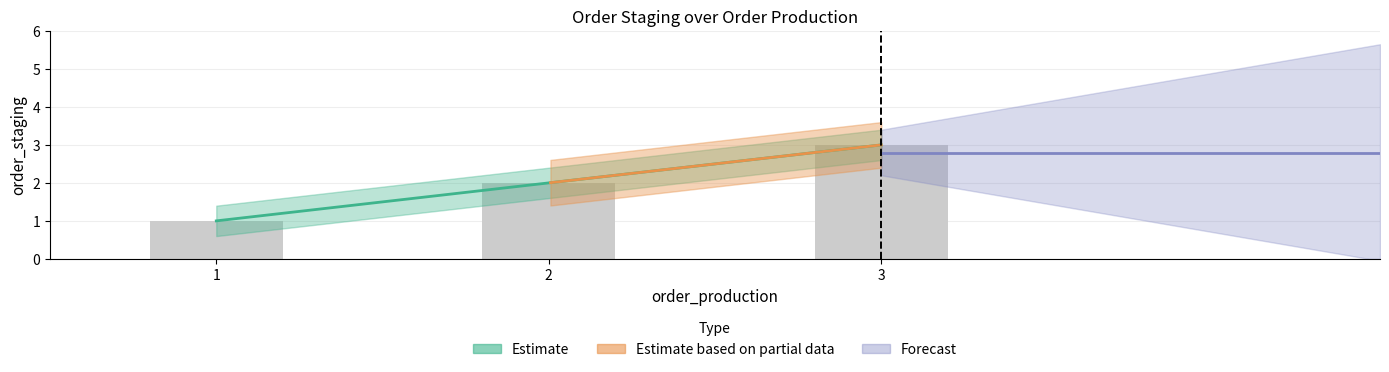

What is the average value?

2